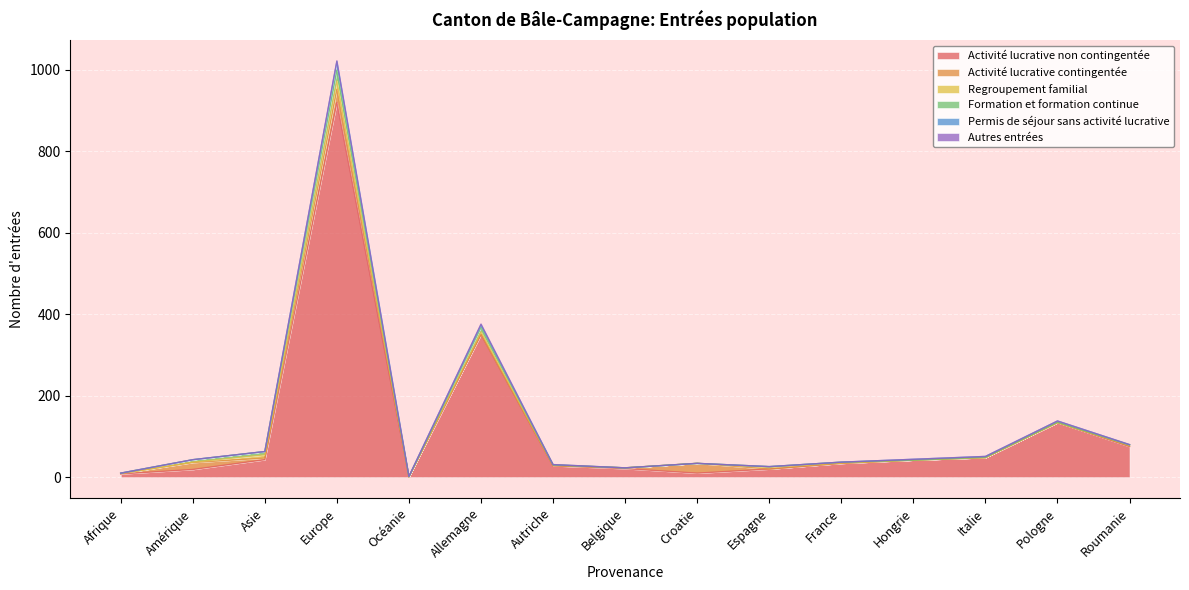

List the labels in order of Activité lucrative non contingentée value, largest first.

Europe, Allemagne, Pologne, Roumanie, Italie, Asie, Hongrie, France, Autriche, Belgique, Espagne, Amérique, Croatie, Afrique, Océanie